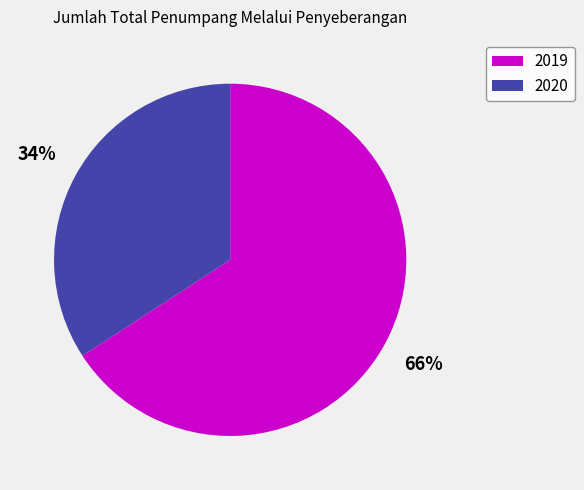

True or false: 2019 accounts for 78% of the total.

False